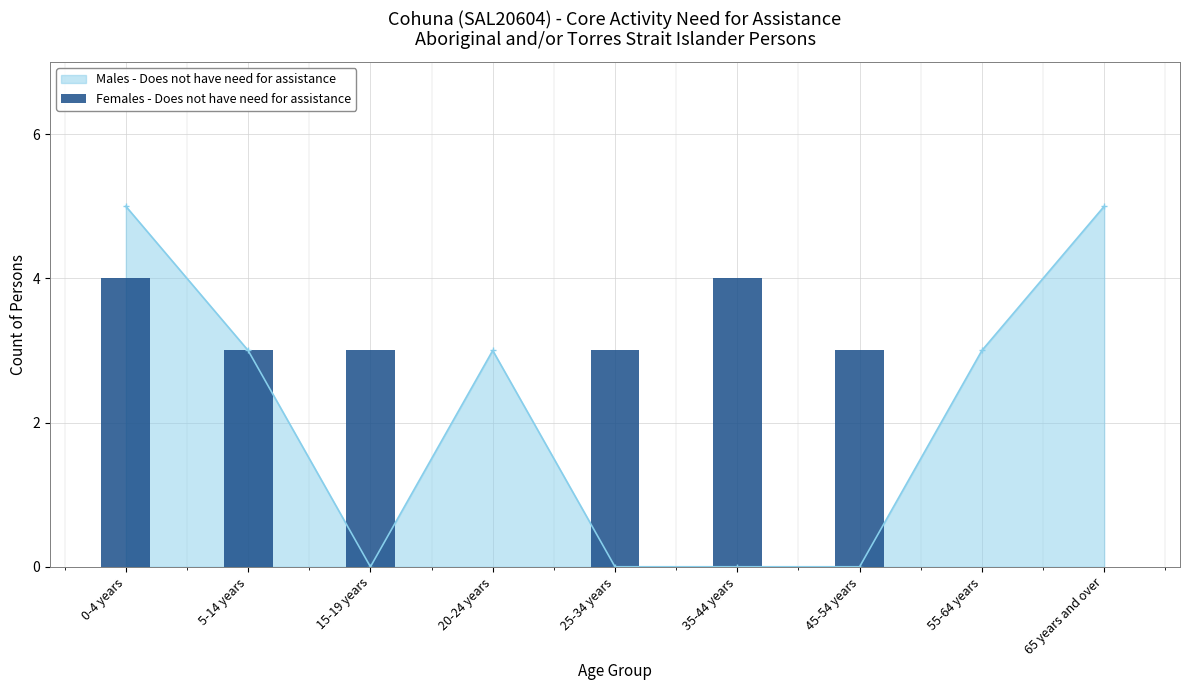

The value at 25-34 years is 3. True or false?

True